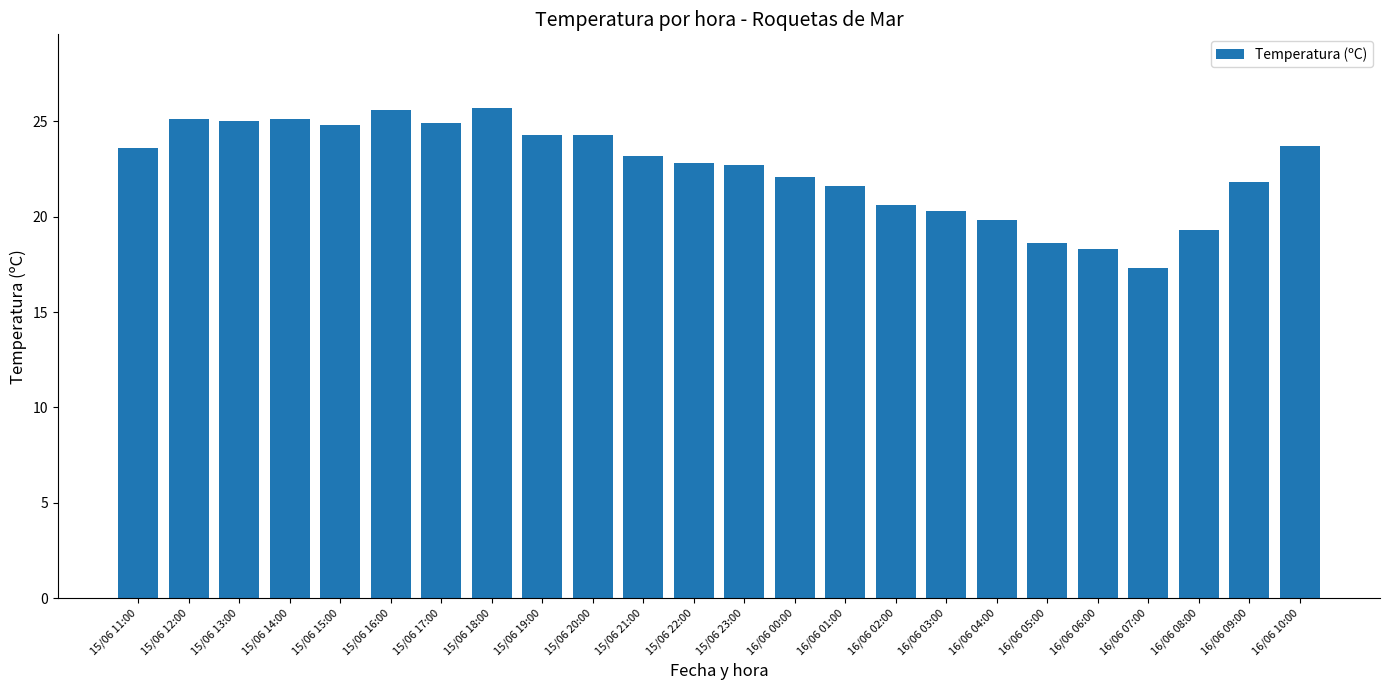

What is the label of the 4th bar from the right?

16/06 07:00